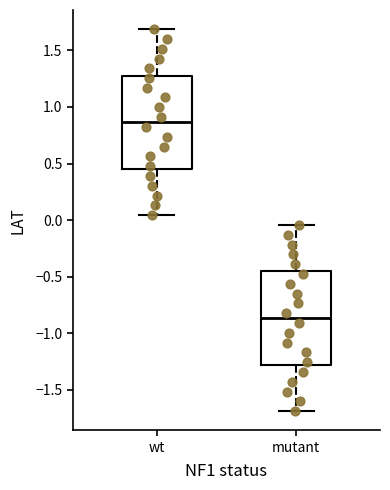

Reading left to right, transcribe this box plot: for each box, give where its median line is, the range the box spans, and where its two whiskers end, as read against the y-axis. The values are not printed on the chart, so give them approximately, as read against the axis.

wt: median 0.85, box 0.45 to 1.30, whiskers 0.05 to 1.70
mutant: median -0.85, box -1.30 to -0.45, whiskers -1.70 to -0.05